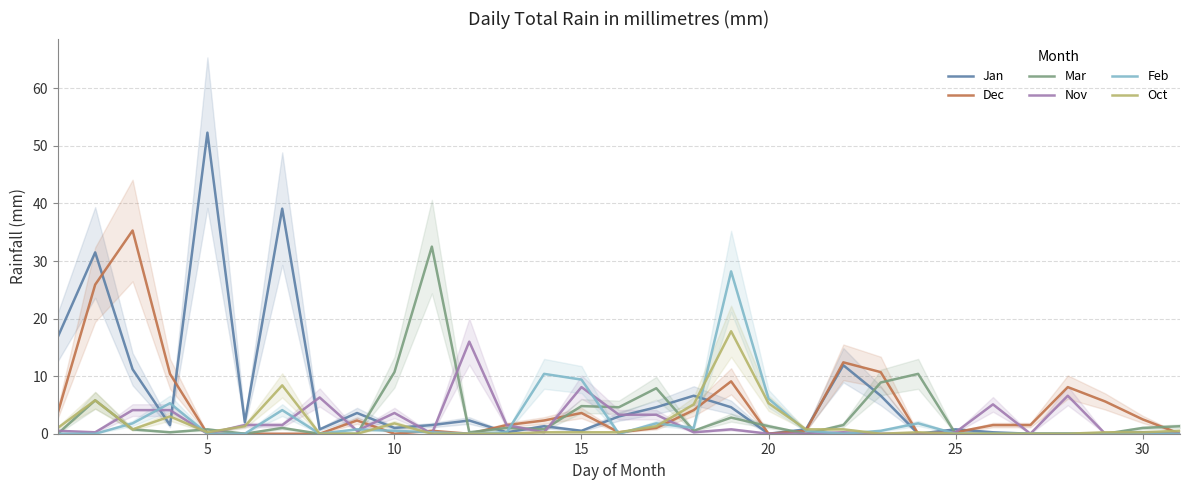

How many series are shown in this chart?

6